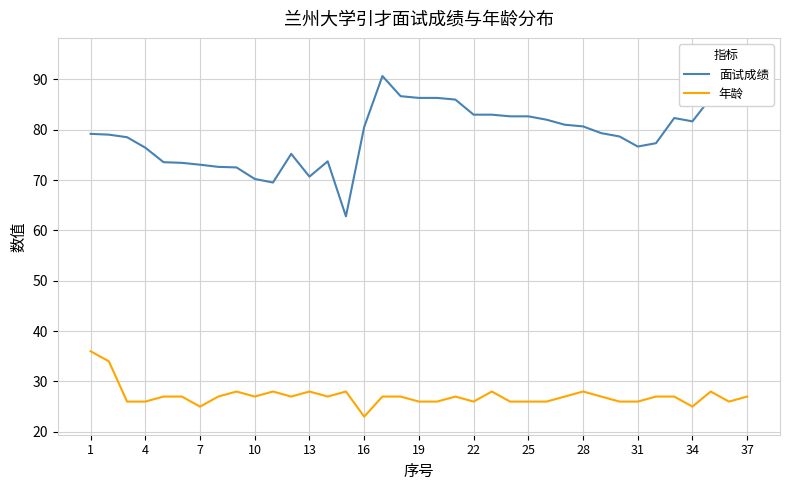

The 年龄 series shows 60.7 at 4. True or false?

False